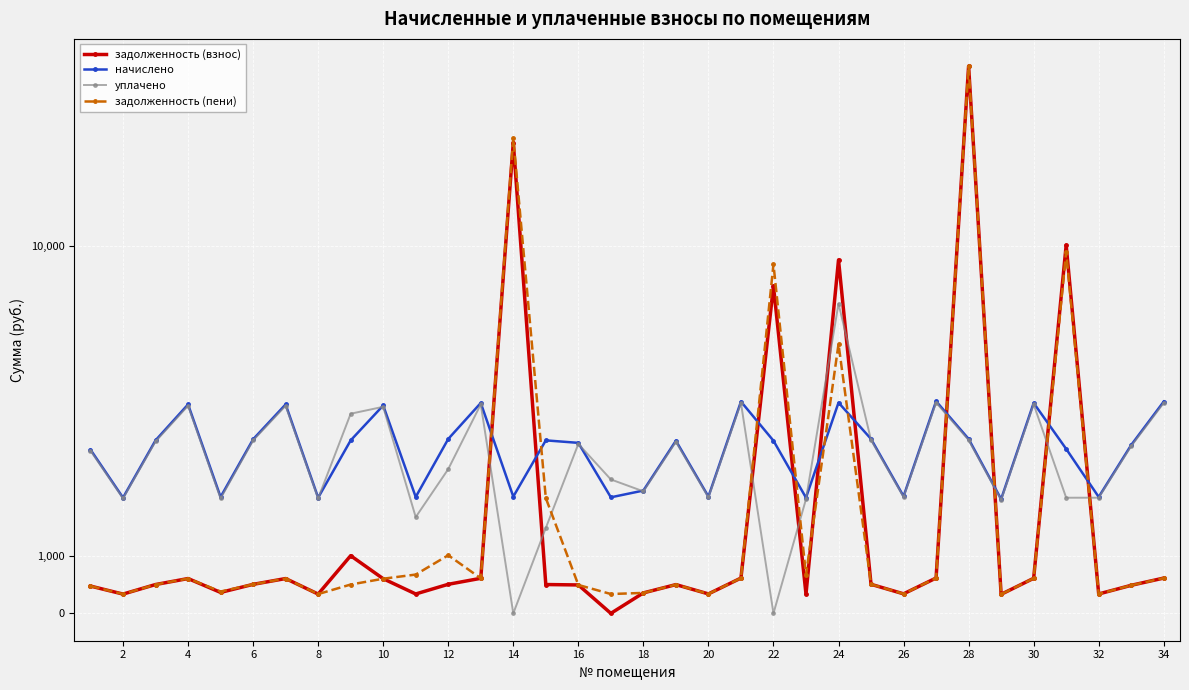

How many lines are shown in the chart?

4